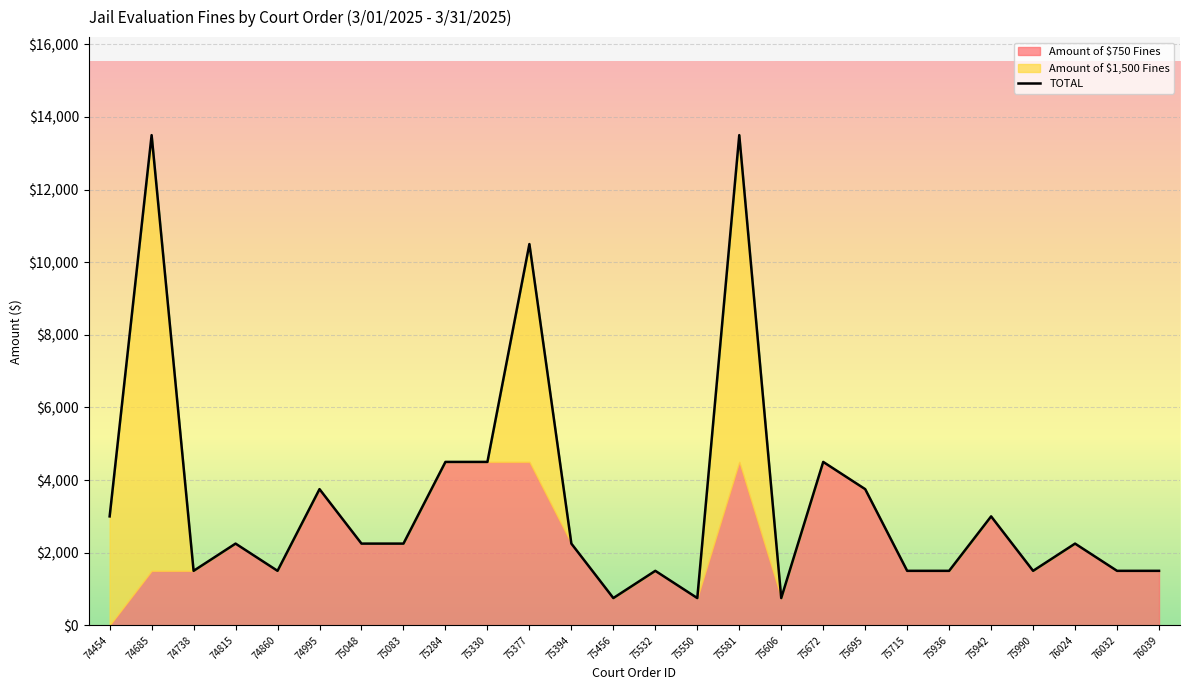

What is the average value?

3462